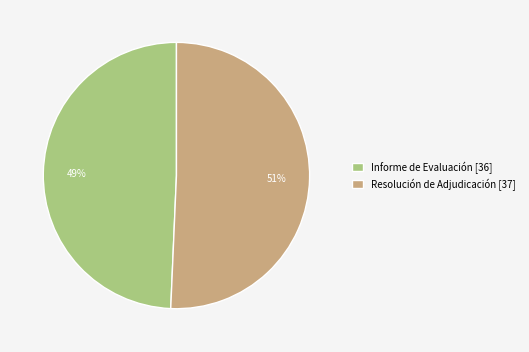

To the nearest percent, what is the combined percentage of Informe de Evaluación [36] and Resolución de Adjudicación [37]?

100%